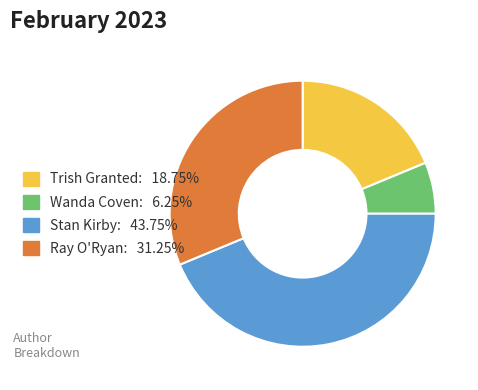

How many slices are in this pie chart?

4